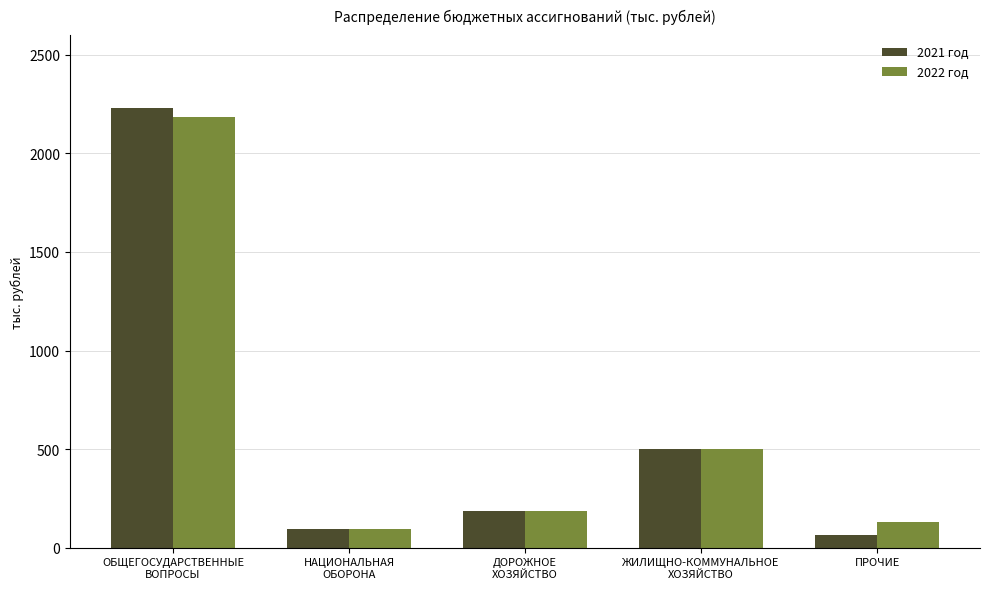

True or false: 2021 год has a value of 2232.7 at ОБЩЕГОСУДАРСТВЕННЫЕ
ВОПРОСЫ.

True